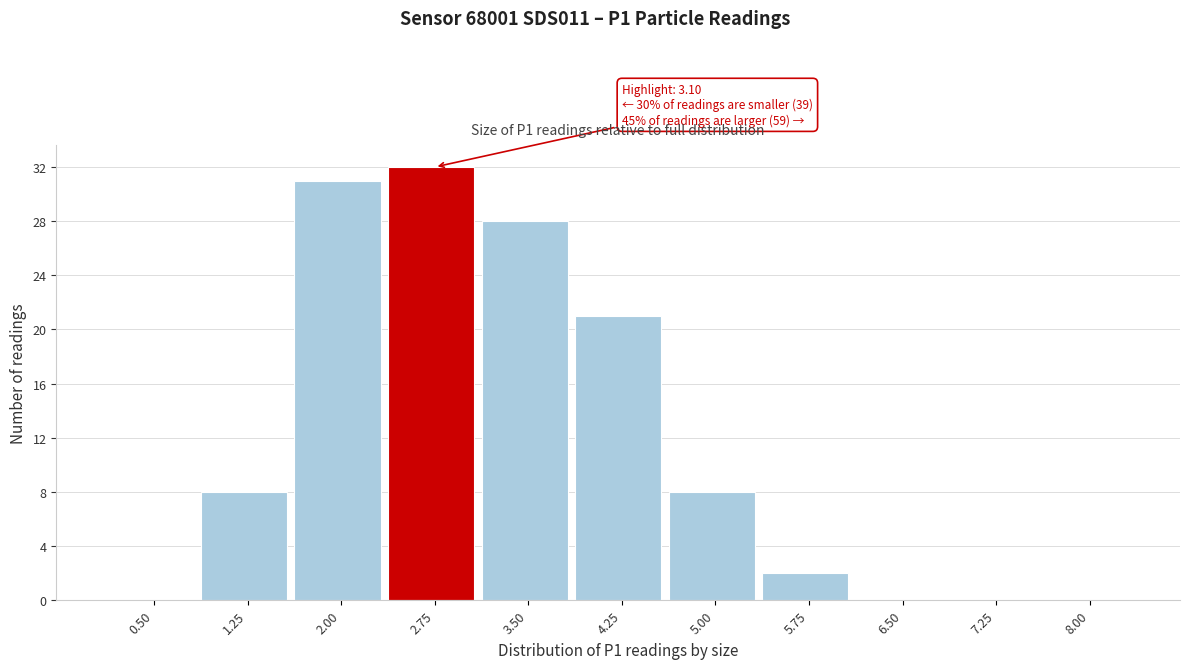

Reading left to right, extract all data points from this chart.

0.50=0	1.25=8	2.00=31	2.75=32	3.50=28	4.25=21	5.00=8	5.75=2	6.50=0	7.25=0	8.00=0